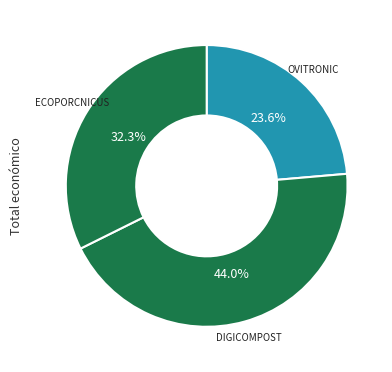

To the nearest percent, what is the average slice percentage?

33%